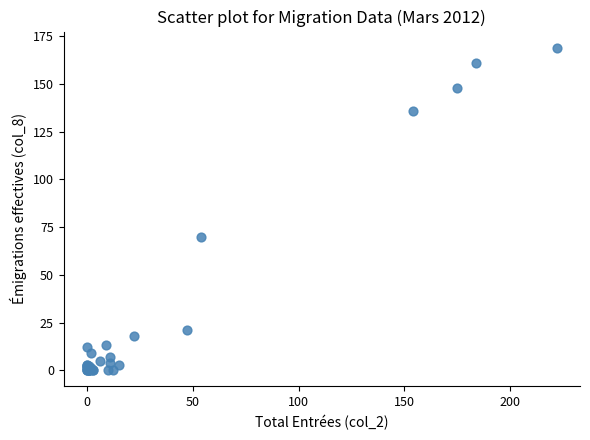

What Y value in the scatter plot is closest to 84?

70